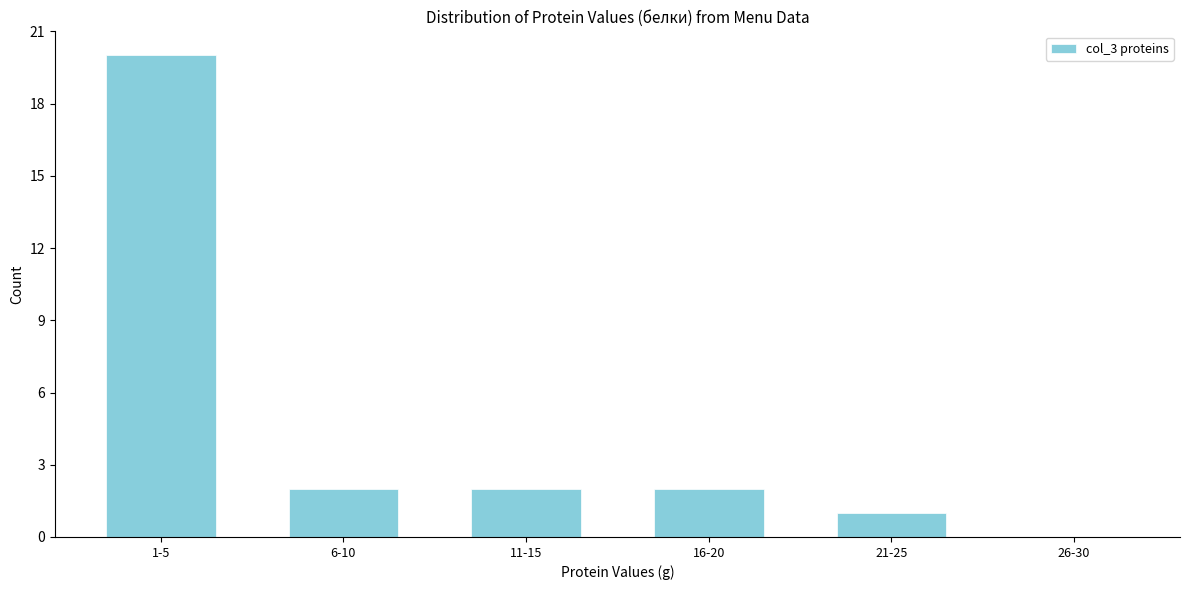

Reading right to left, extract all data points from this chart.

26-30=0	21-25=1	16-20=2	11-15=2	6-10=2	1-5=20